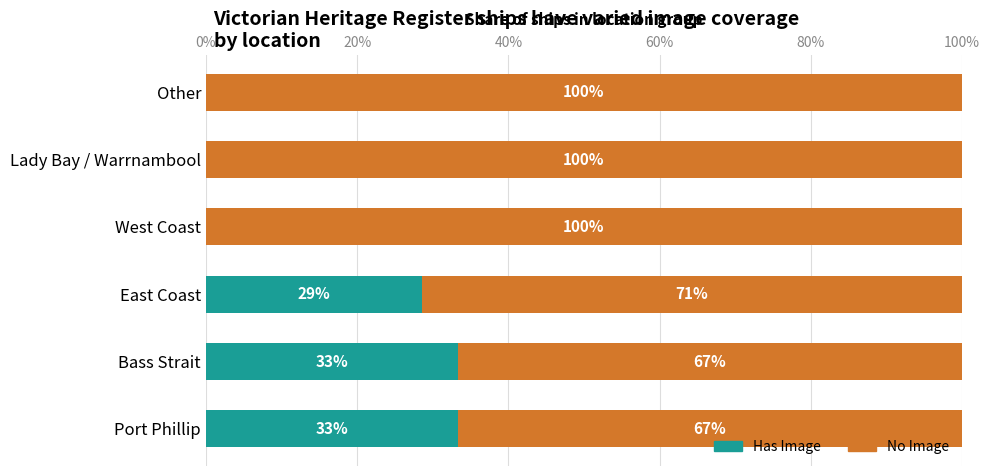

What is the highest value of the Has Image series?

33.3